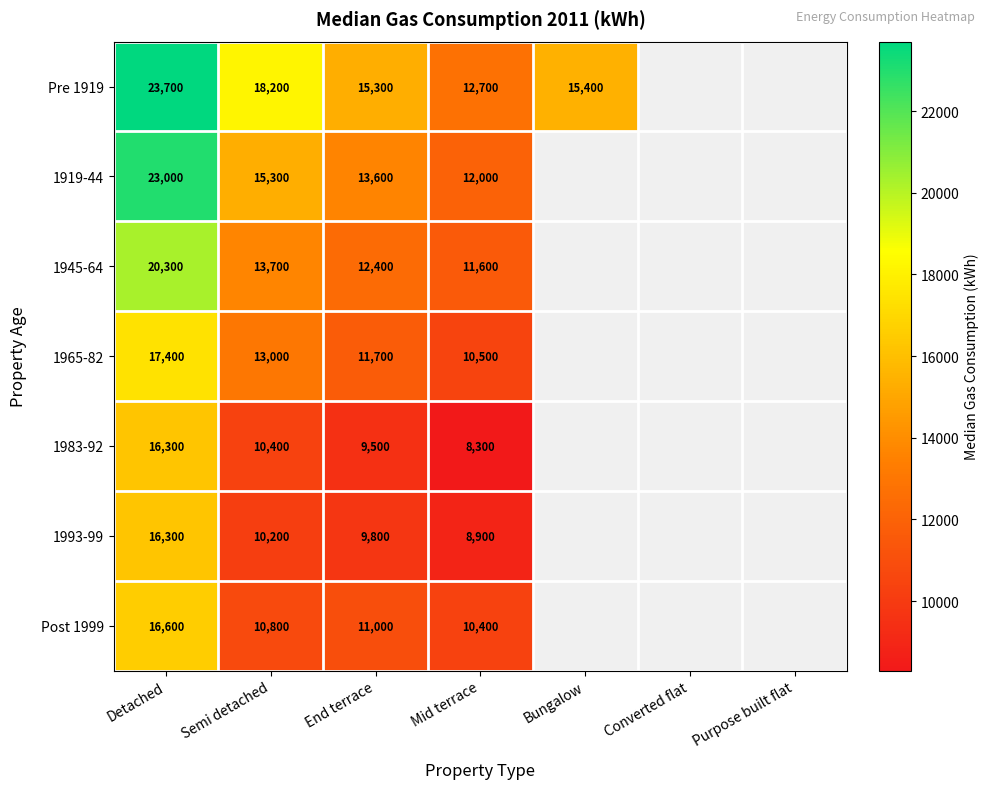

At which category is the sum across all series the highest?

Detached